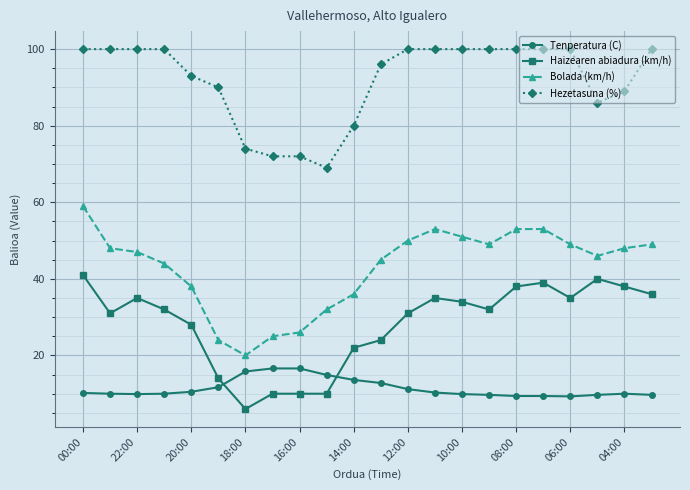

What is the difference between the second highest and second lowest values in the Haizearen abiadura (km/h) series?

30.0